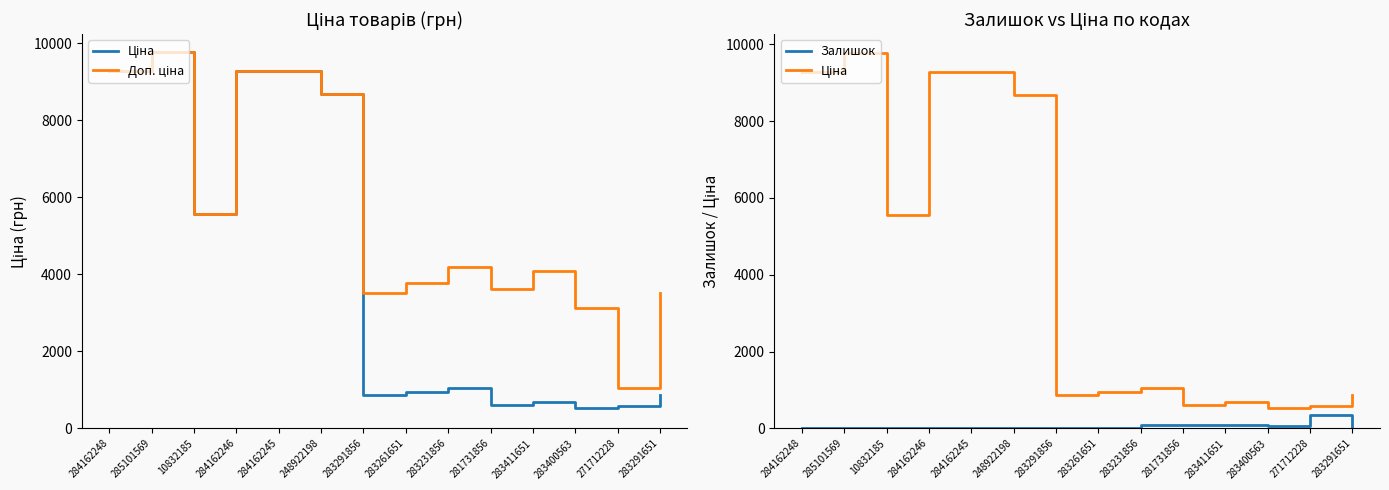

What is the sum of the Ціна values at 283411651 and 10832185?

6240.7